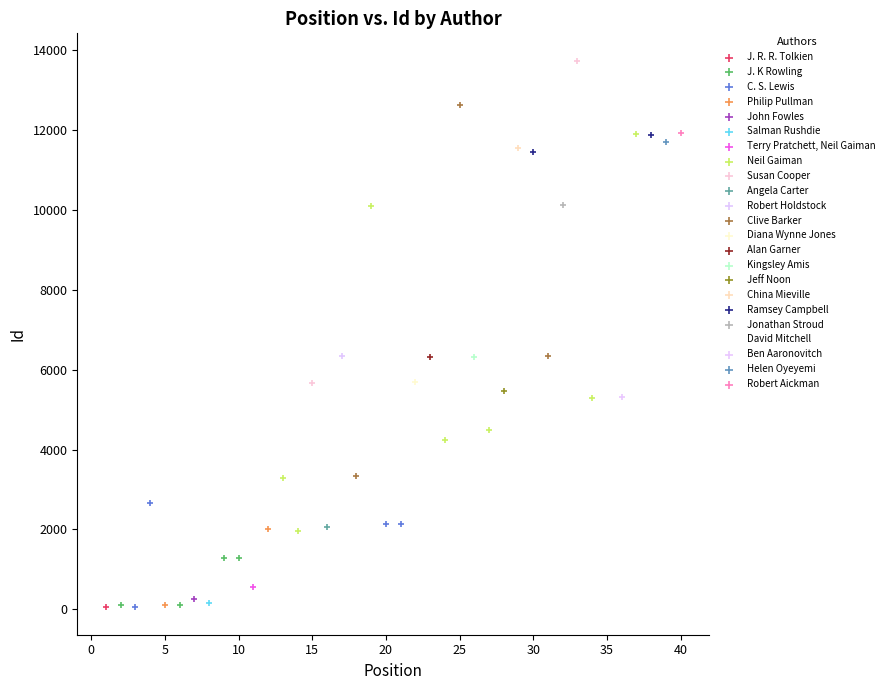

What are all the series names shown in the legend?

J. R. R. Tolkien, J. K Rowling, C. S. Lewis, Philip Pullman, John Fowles, Salman Rushdie, Terry Pratchett, Neil Gaiman, Neil Gaiman, Susan Cooper, Angela Carter, Robert Holdstock, Clive Barker, Diana Wynne Jones, Alan Garner, Kingsley Amis, Jeff Noon, China Mieville, Ramsey Campbell, Jonathan Stroud, David Mitchell, Ben Aaronovitch, Helen Oyeyemi, Robert Aickman